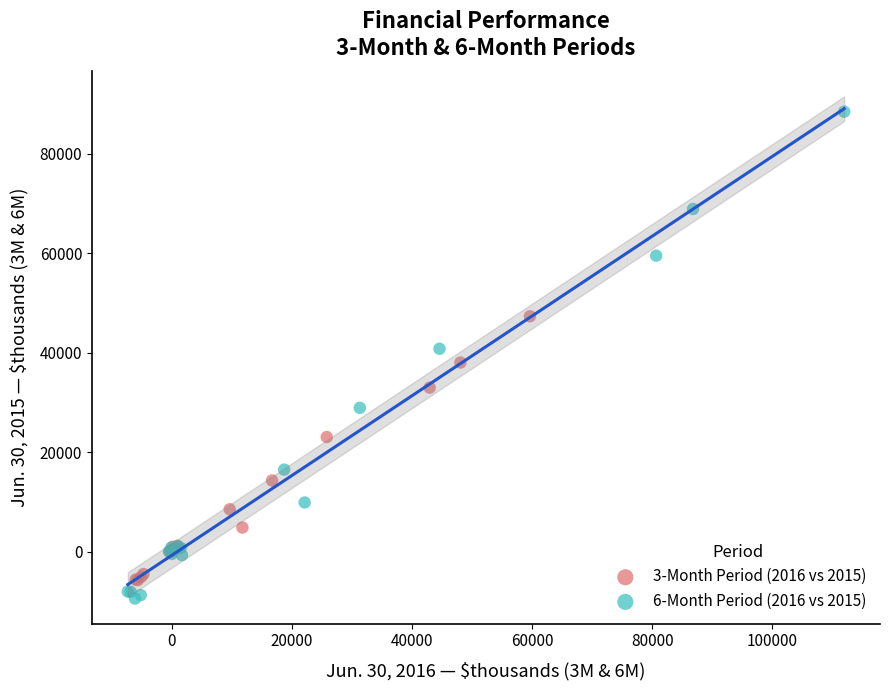

Which series has the widest spread of Y values?

6-Month Period (2016 vs 2015)